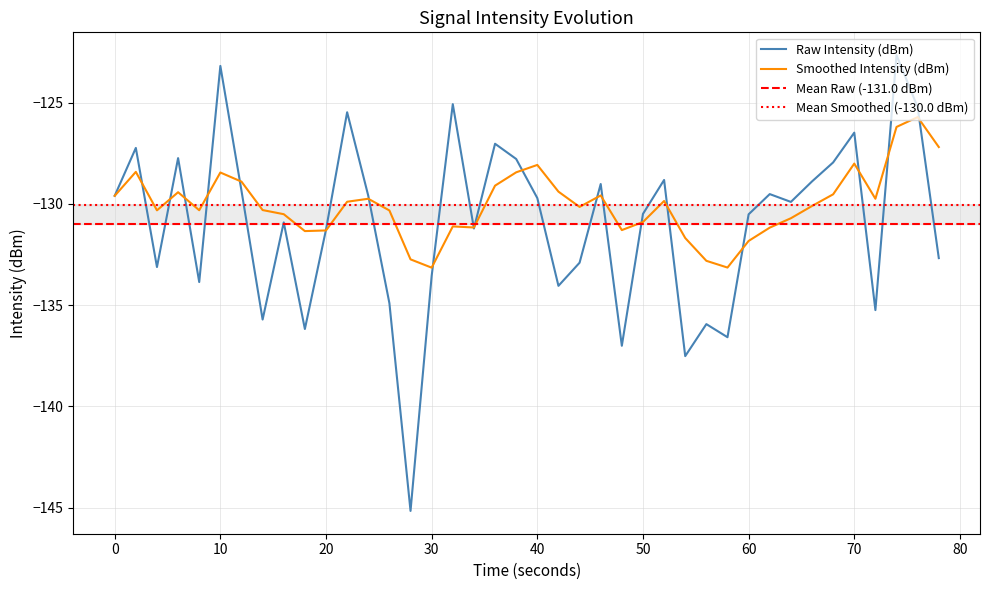

The value of Raw Intensity (dBm) at 20 is -131.3. True or false?

True